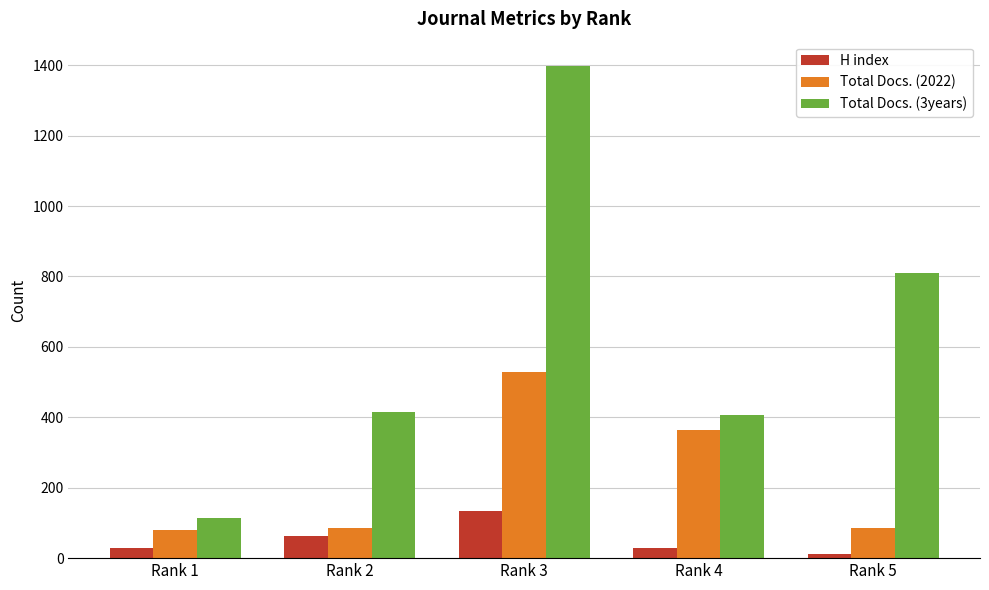

List the series in order of their peak value, lowest first.

H index, Total Docs. (2022), Total Docs. (3years)